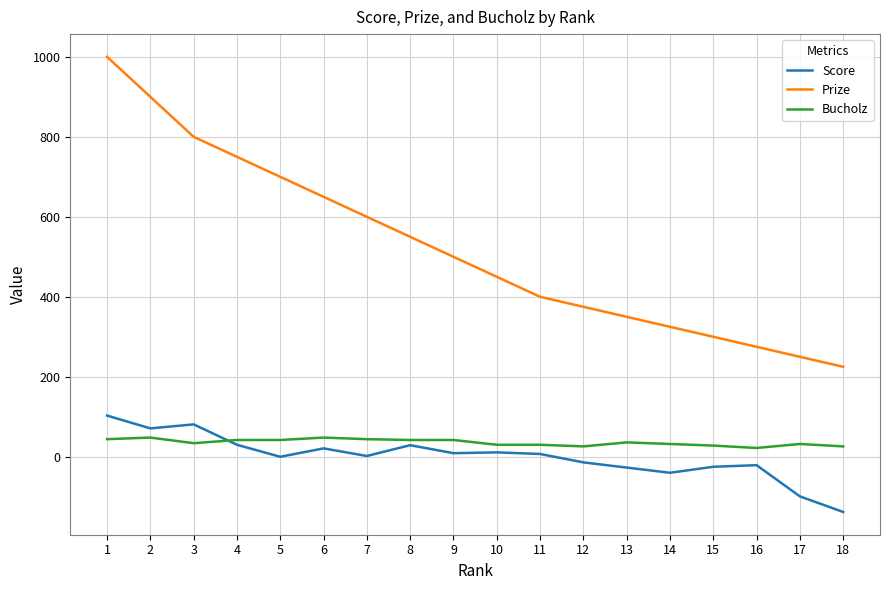

Which series has the largest total across all categories?

Prize